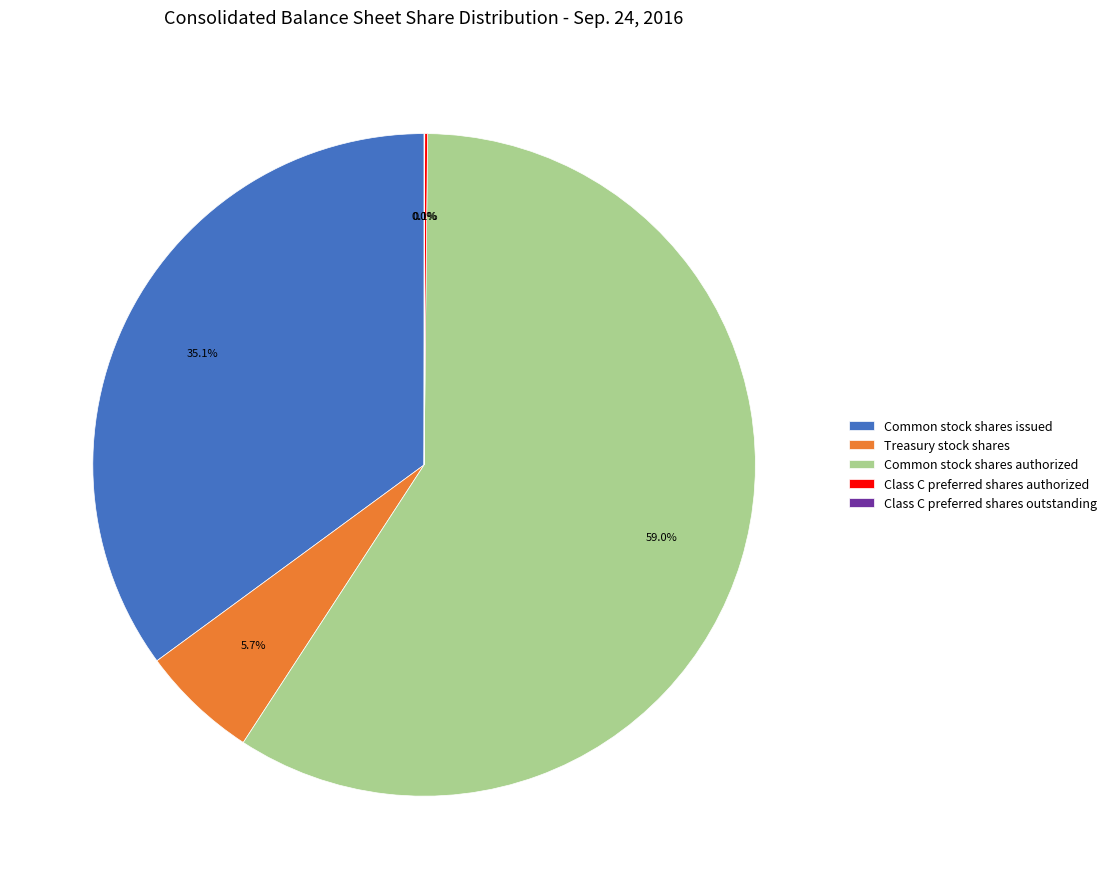

Do Treasury stock shares and Common stock shares issued together represent more than half of the pie?

No